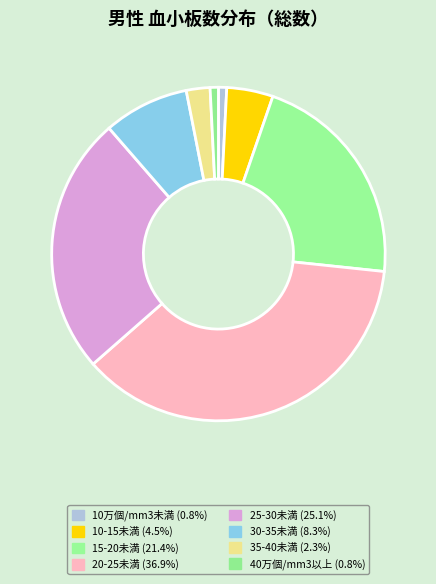

Approximately how many times larger is the value at 40万個/mm3以上 compared to 35-40未満?

0.3